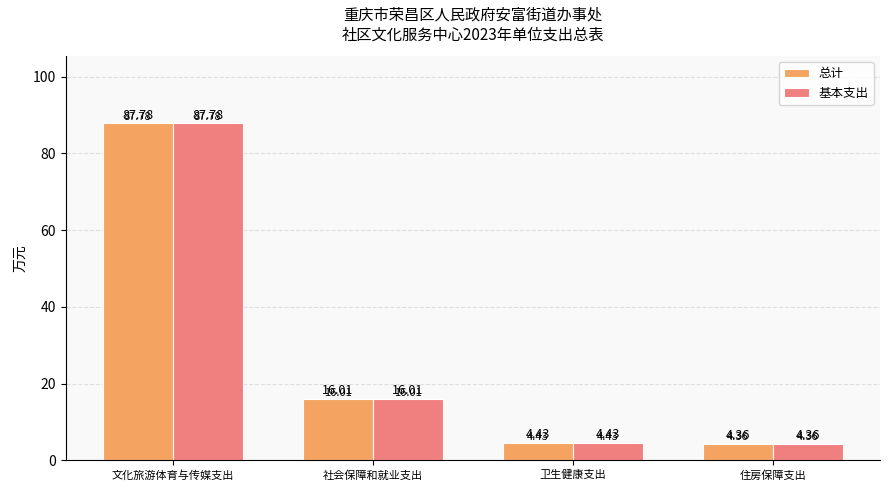

How many values in the 总计 series exceed 16?

2